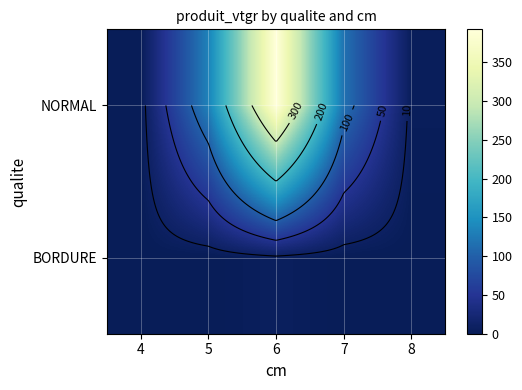

What is the total value across all series at 6?

398.7